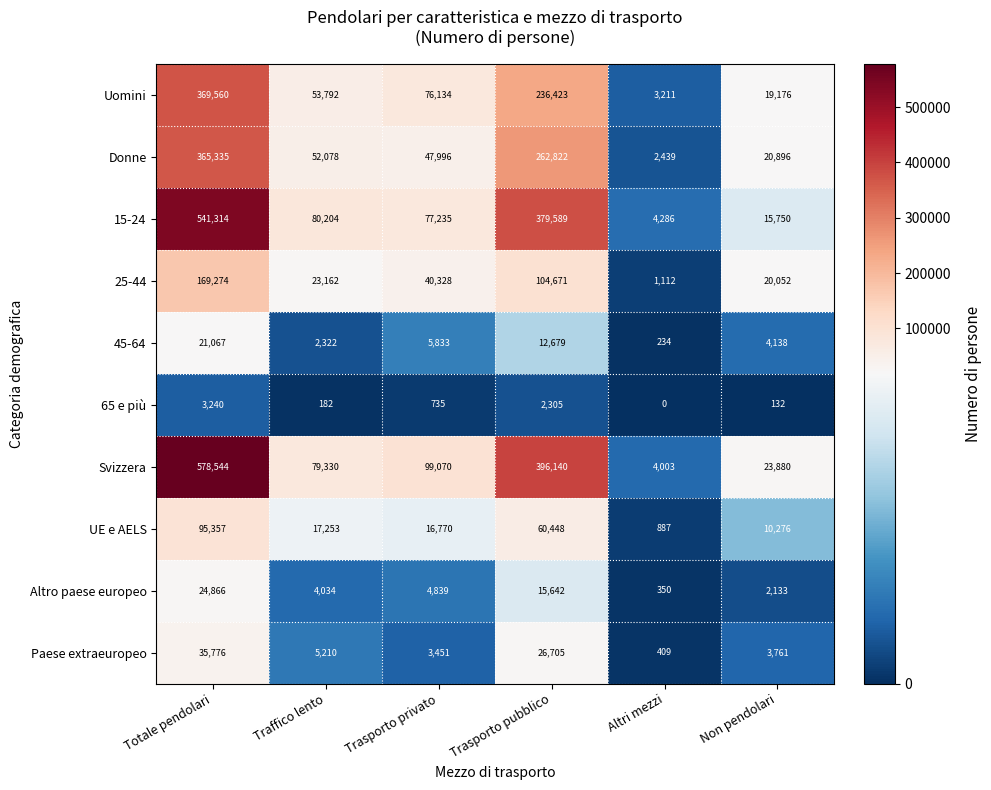

Which category has the highest value across all series?

Totale pendolari